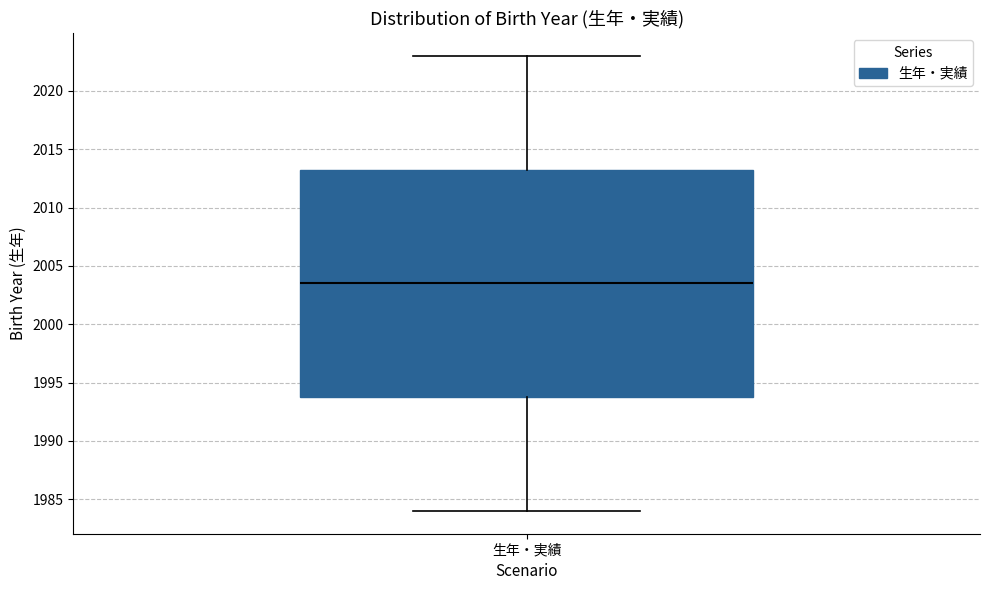

Transcribe this box plot: give where the median line is, the range the box spans, and where the two whiskers end, as read against the y-axis. The values are not printed on the chart, so give them approximately, as read against the axis.

median 2003.5, box 1994.0 to 2013.5, whiskers 1984.0 to 2023.0